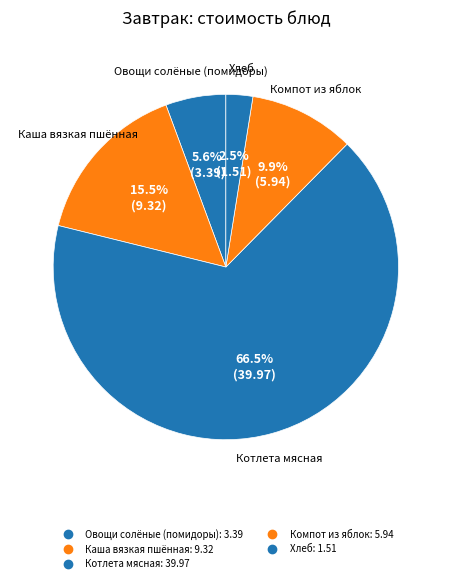

How many segments does this pie chart have?

5